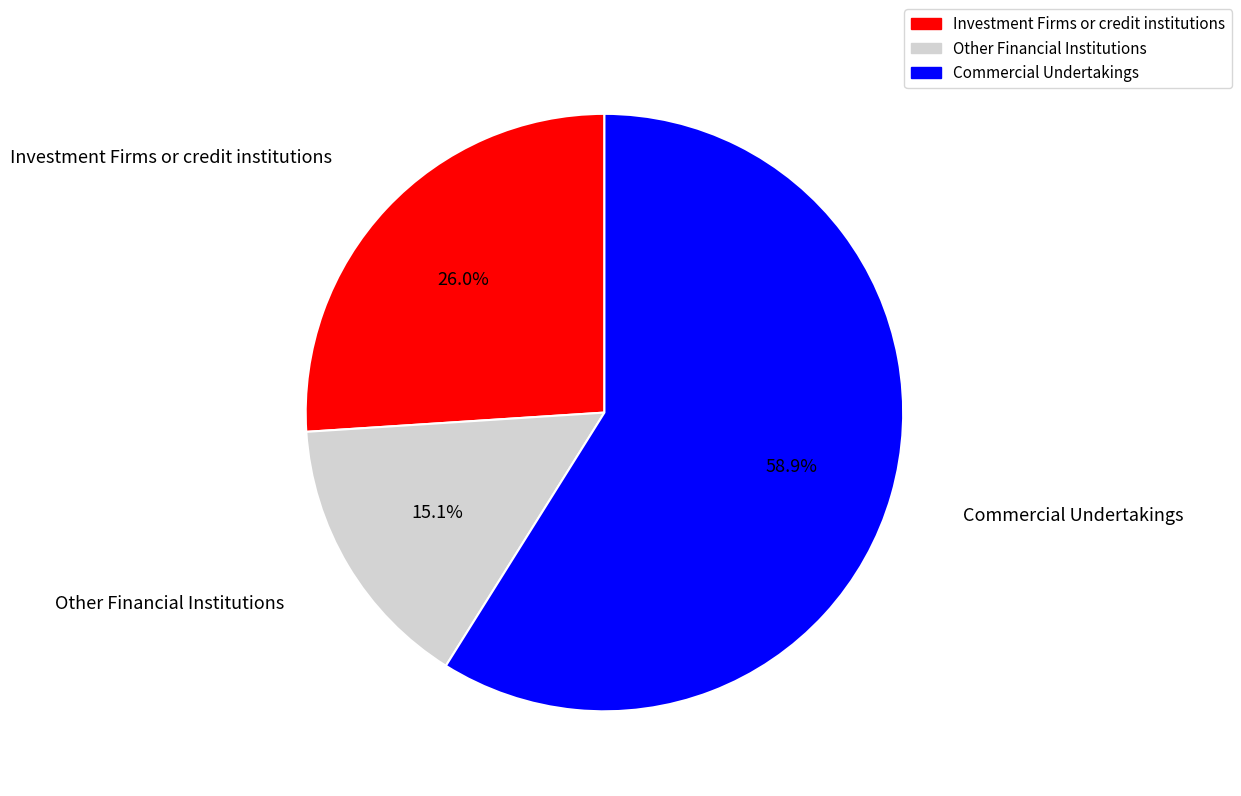

The Other Financial Institutions slice represents 15% of the pie. True or false?

True